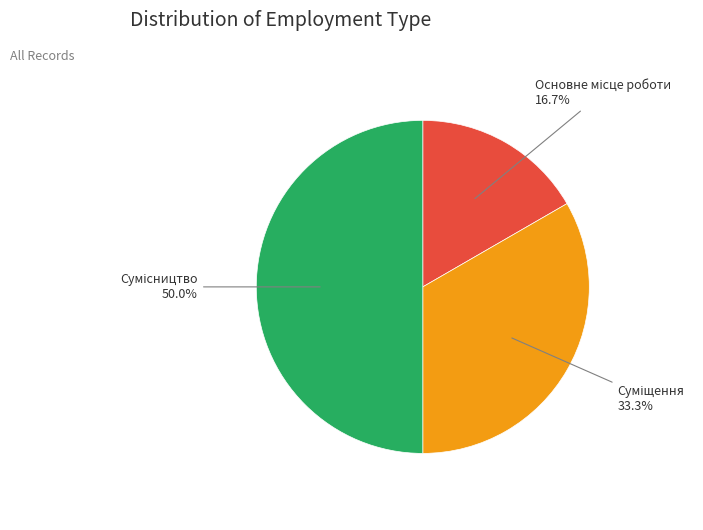

What is the smallest slice in the pie chart?

Основне місце роботи